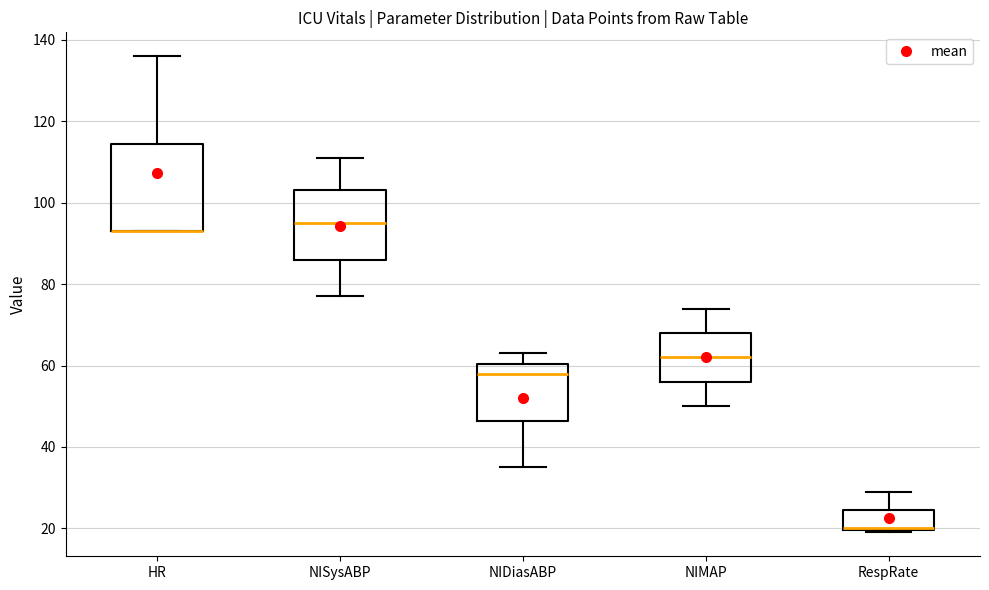

Reading left to right, transcribe this box plot: for each box, give where its median line is, the range the box spans, and where its two whiskers end, as read against the y-axis. The values are not printed on the chart, so give them approximately, as read against the axis.

HR: median 94 (drawn on the box's lower edge), box 94 to 114, whiskers 94 to 136
NISysABP: median 96, box 86 to 104, whiskers 78 to 112
NIDiasABP: median 58, box 46 to 60, whiskers 36 to 64
NIMAP: median 62, box 56 to 68, whiskers 50 to 74
RespRate: median 20 (drawn on the box's lower edge), box 20 to 24, whiskers 20 to 30